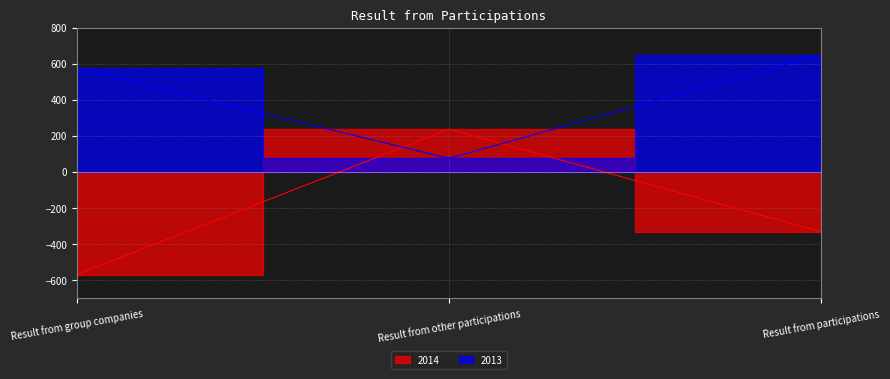

How many data points in 2013 are less than 576?

1